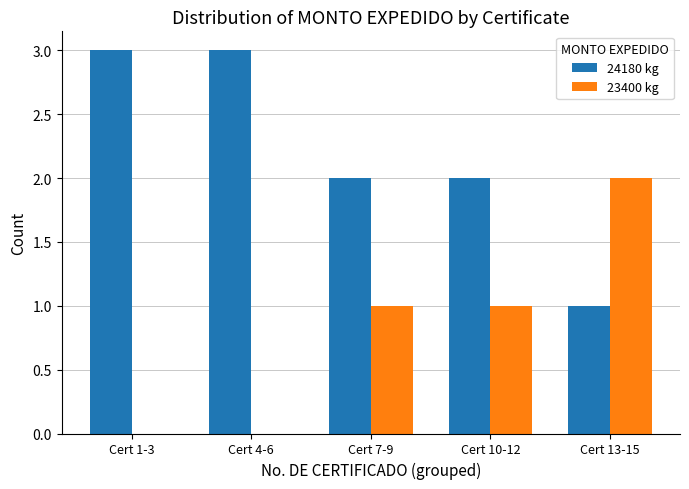

Reading right to left, what are all the values shown in this chart?

24180 kg: 1	2	2	3	3
23400 kg: 2	1	1	0	0